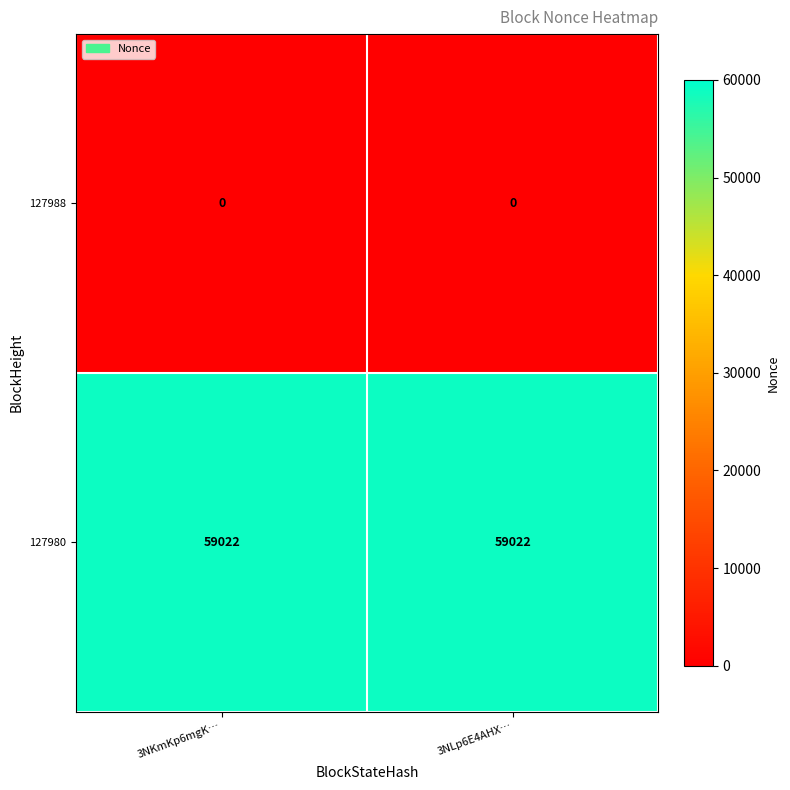

Reading left to right, list all the values displayed in this chart.

127988: 0	0
127980: 59022	59022